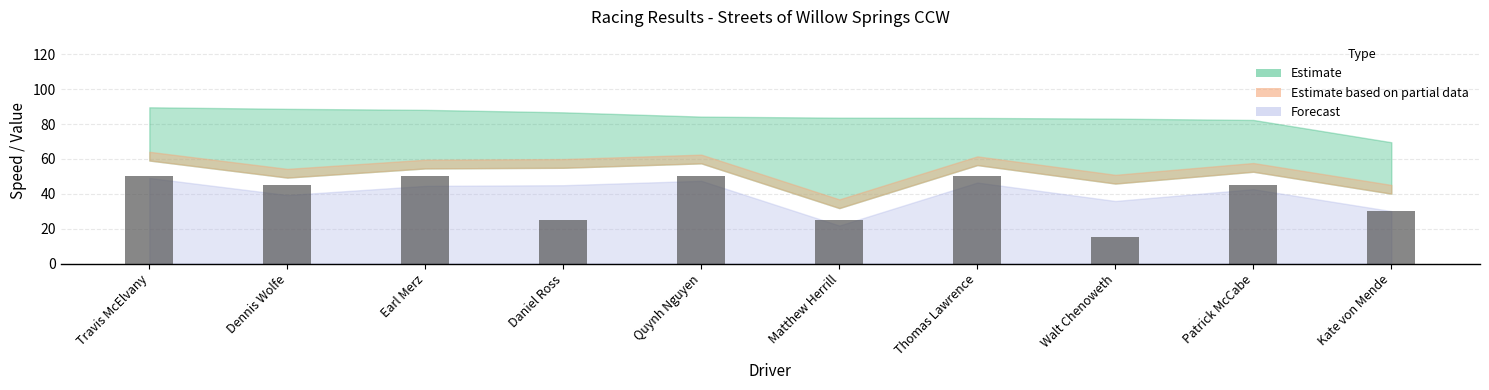

Reading left to right, extract all data points from this chart.

Travis McElvany=50	Dennis Wolfe=45	Earl Merz=50	Daniel Ross=25	Quynh Nguyen=50	Matthew Herrill=25	Thomas Lawrence=50	Walt Chenoweth=15	Patrick McCabe=45	Kate von Mende=30